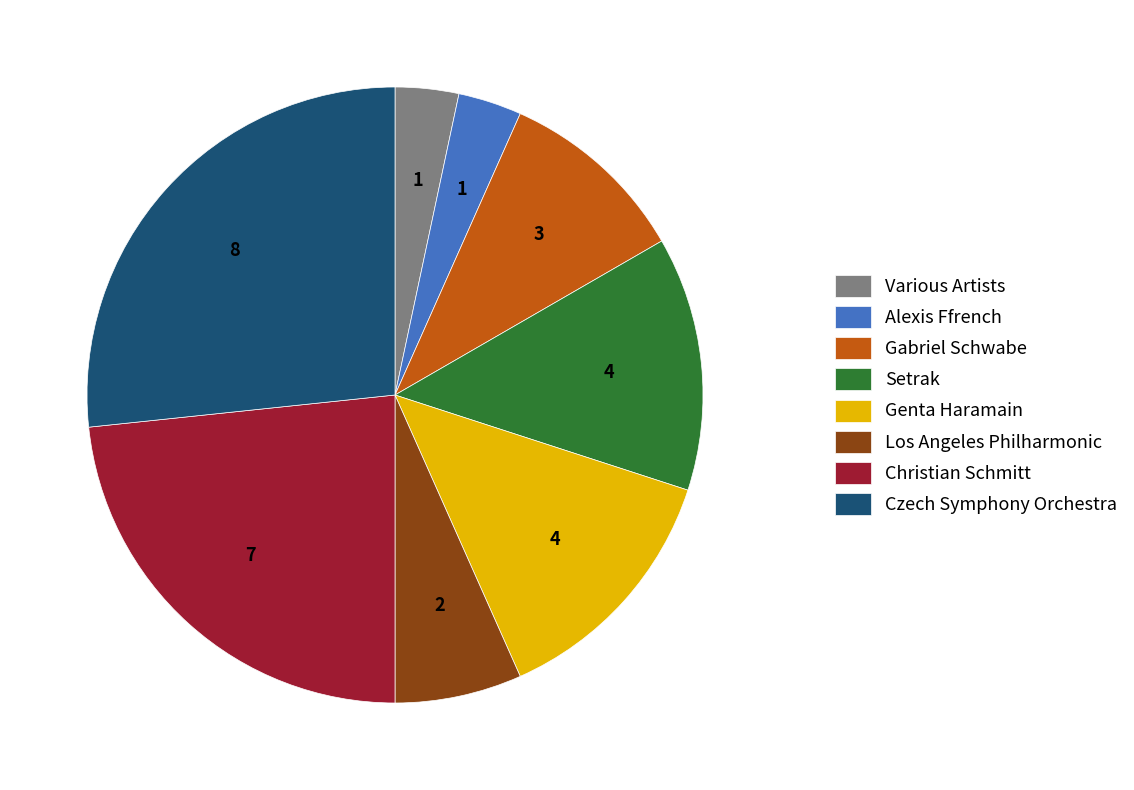

Which category has the biggest portion of the pie?

Czech Symphony Orchestra